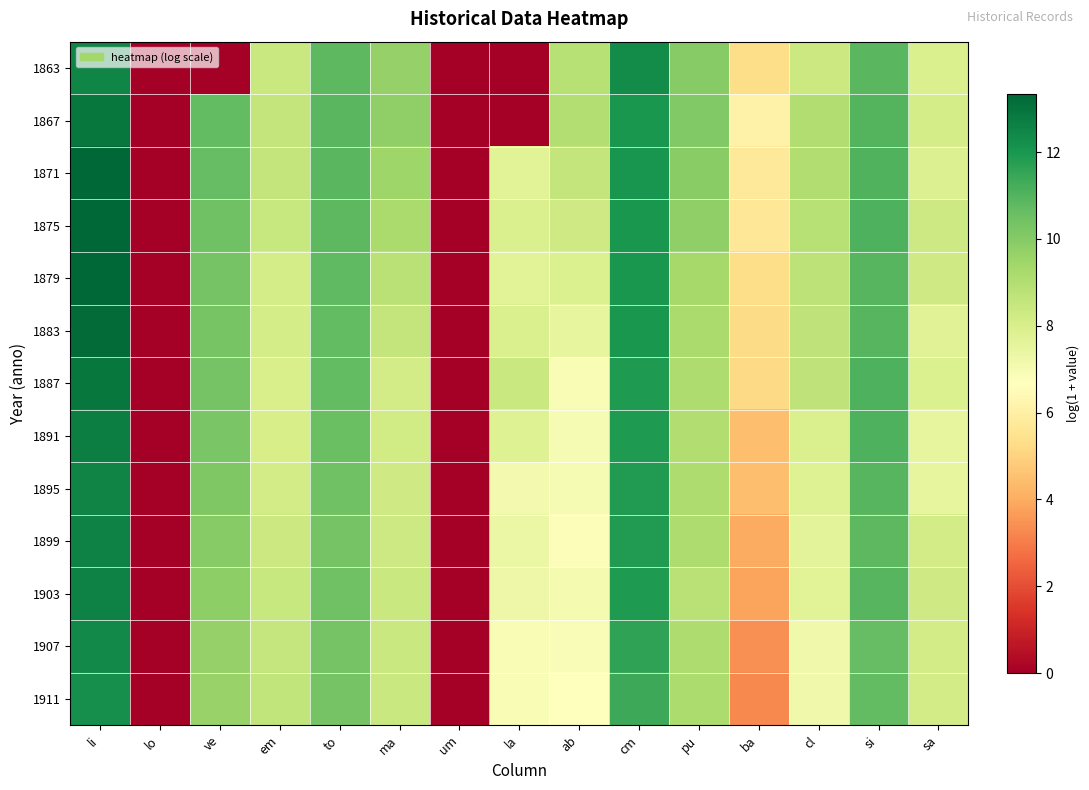

Which label corresponds to the largest value in the chart?

li